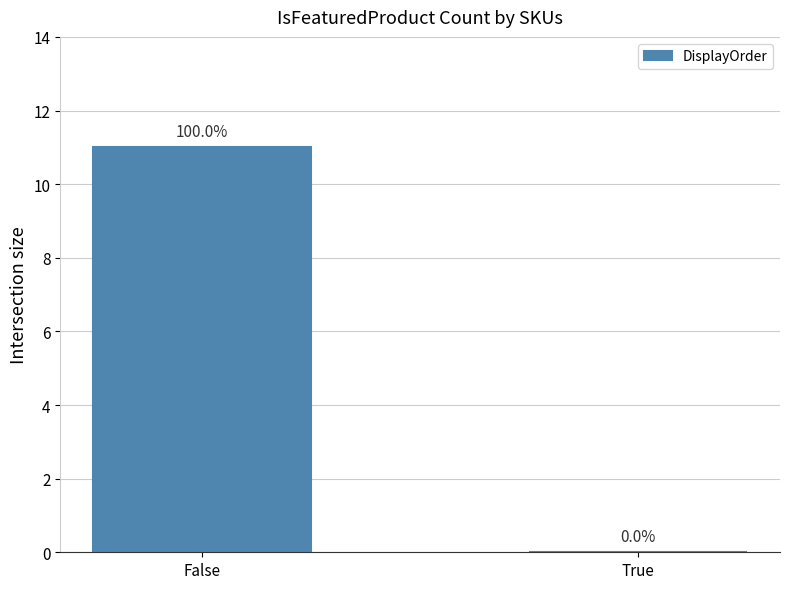

What value does the data have at False, to the nearest 10?

10